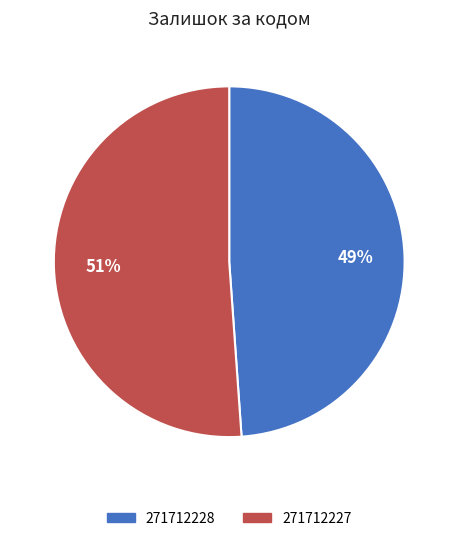

Is it true that 271712228 is 55% of the pie?

False